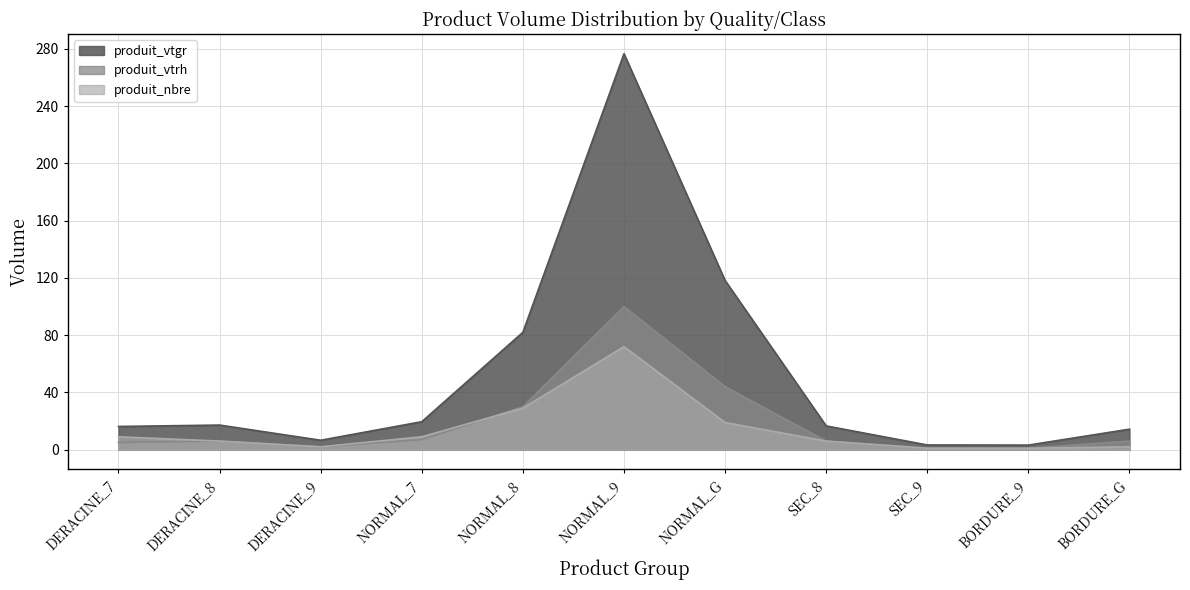

Reading right to left, extract all data points from this chart.

produit_vtgr: BORDURE_G=14.3	BORDURE_9=3.2	SEC_9=3.3	SEC_8=16.6	NORMAL_G=118.2	NORMAL_9=276.5	NORMAL_8=82.0	NORMAL_7=19.5	DERACINE_9=6.6	DERACINE_8=17.2	DERACINE_7=16.2
produit_vtrh: BORDURE_G=6.0	BORDURE_9=1.0	SEC_9=1.0	SEC_8=6.0	NORMAL_G=44.0	NORMAL_9=100.0	NORMAL_8=30.0	NORMAL_7=7.0	DERACINE_9=2.0	DERACINE_8=6.0	DERACINE_7=5.0
produit_nbre: BORDURE_G=2.0	BORDURE_9=1.0	SEC_9=1.0	SEC_8=6.0	NORMAL_G=19.0	NORMAL_9=72.0	NORMAL_8=29.0	NORMAL_7=9.0	DERACINE_9=2.0	DERACINE_8=6.0	DERACINE_7=9.0